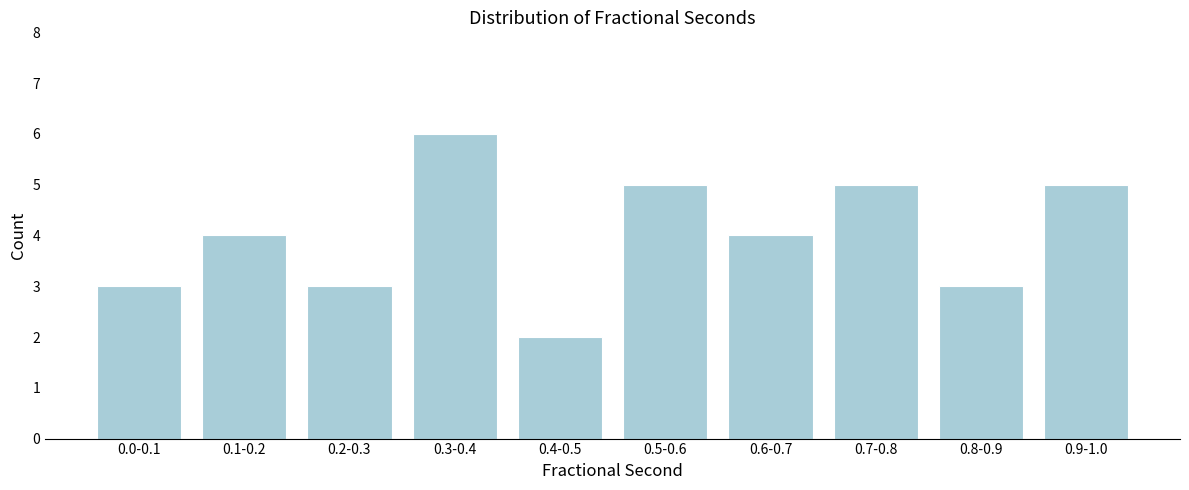

Reading left to right, list all the values displayed in this chart.

0.0-0.1=3	0.1-0.2=4	0.2-0.3=3	0.3-0.4=6	0.4-0.5=2	0.5-0.6=5	0.6-0.7=4	0.7-0.8=5	0.8-0.9=3	0.9-1.0=5